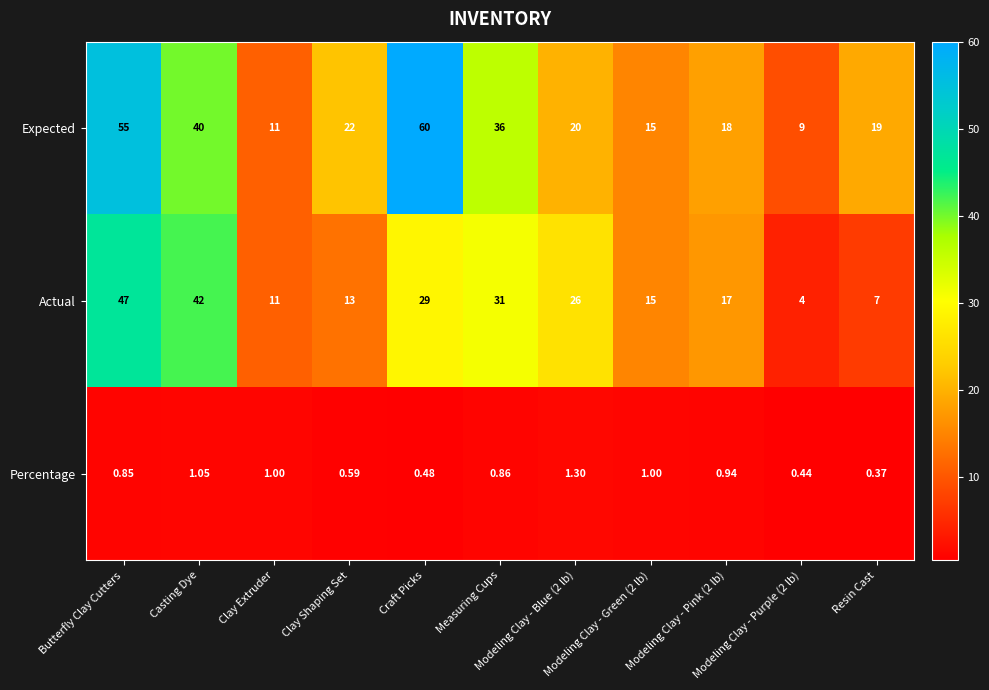

Rank the series by their average value, from highest to lowest.

Expected, Actual, Percentage